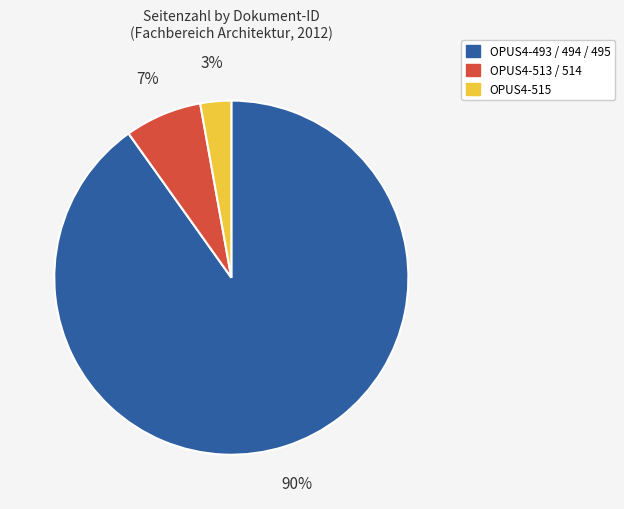

Is there any slice that represents more than half of the pie?

Yes